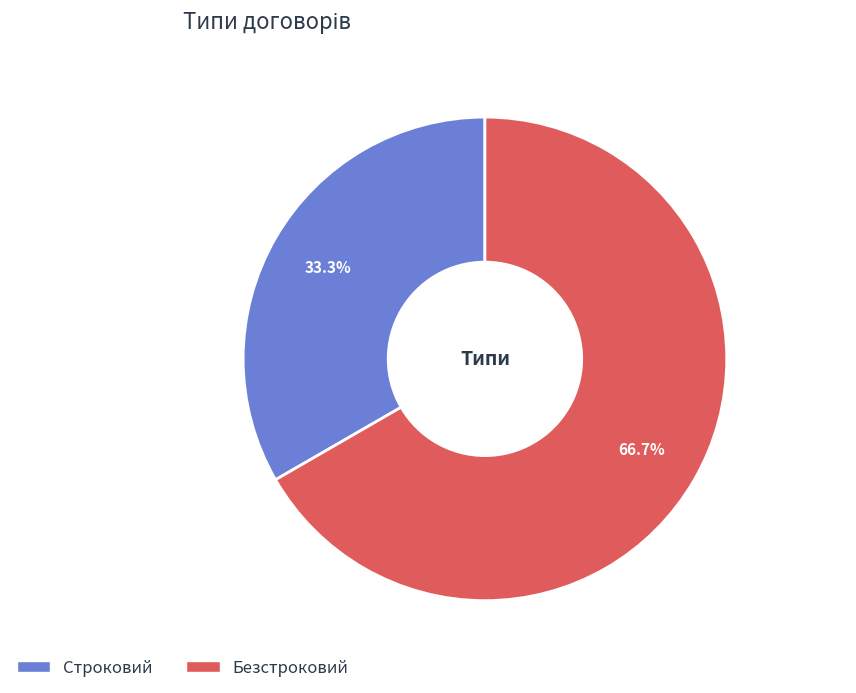

Rank the categories by value from highest to lowest.

Безстроковий, Строковий